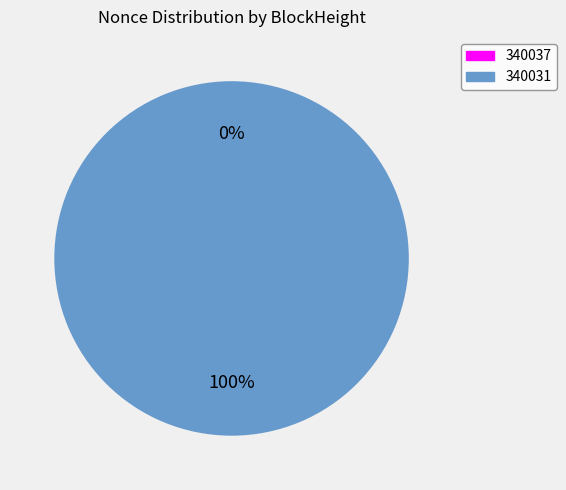

To the nearest percent, what is the combined percentage of 340037 and 340031?

100%